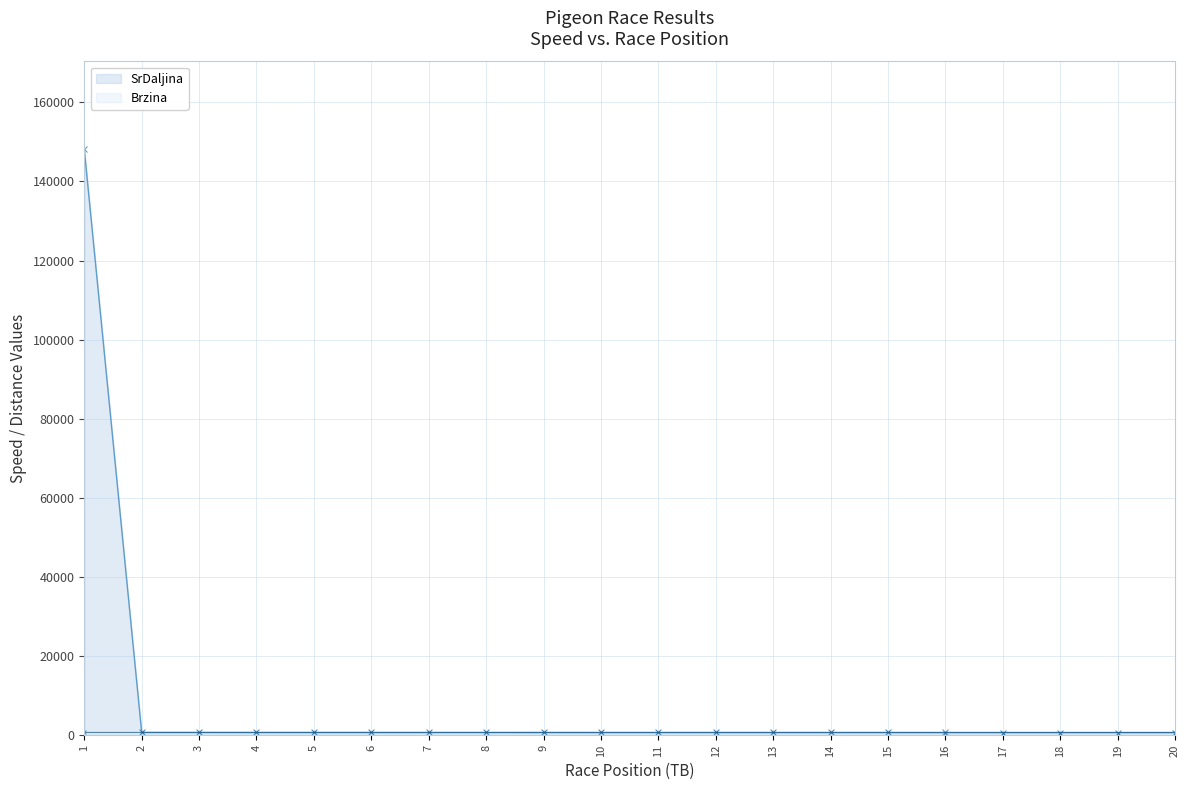

The value of Brzina at 17 is 714.0. True or false?

True